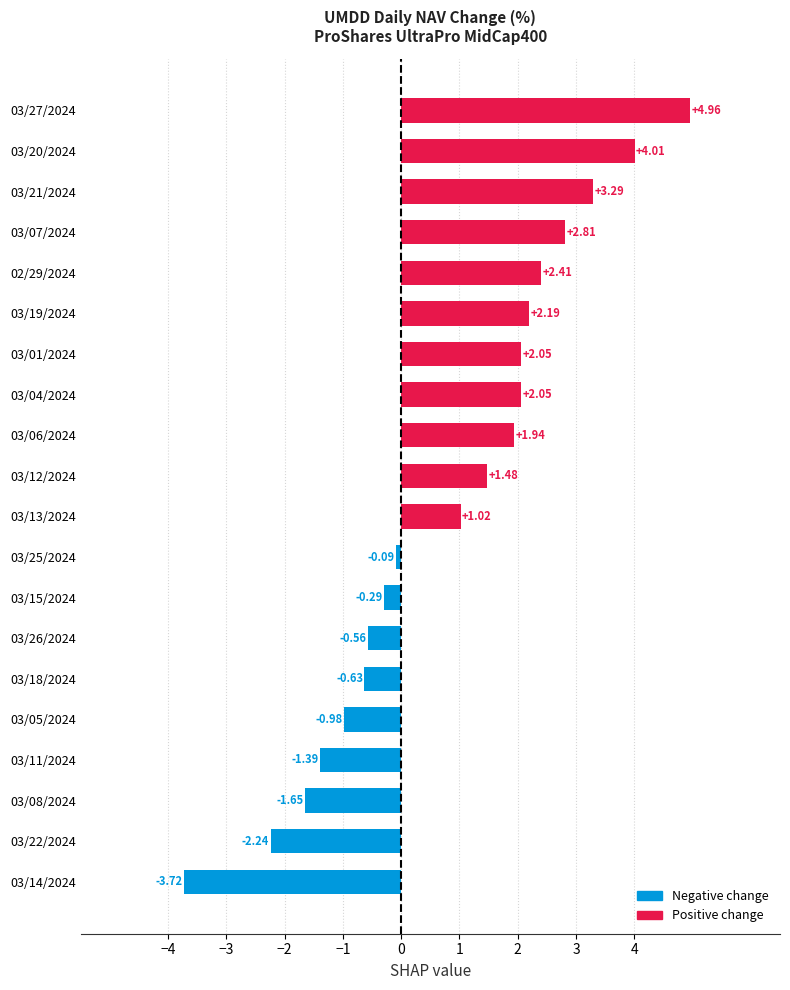

Between 03/11/2024 and 03/15/2024, which is larger?

03/15/2024